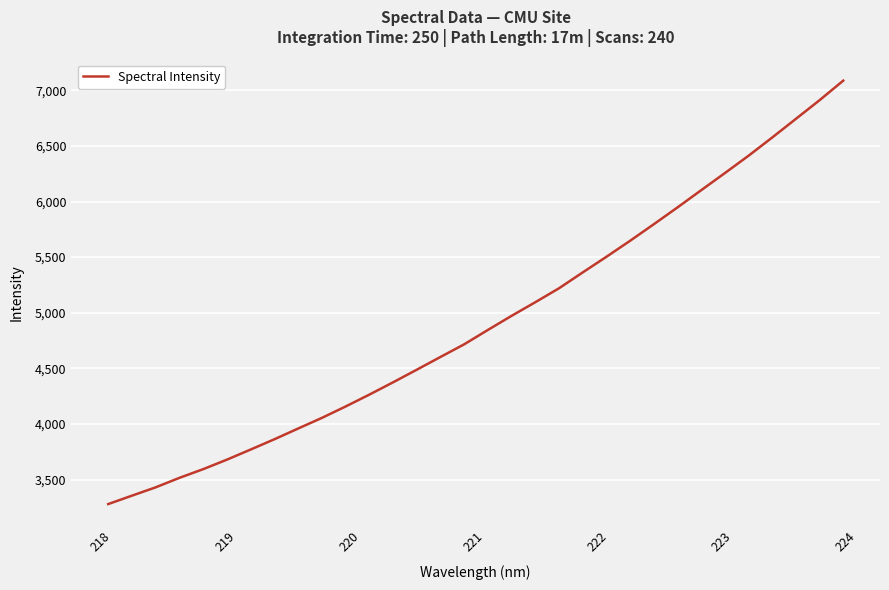

What is the maximum value shown in the chart?

7086.9